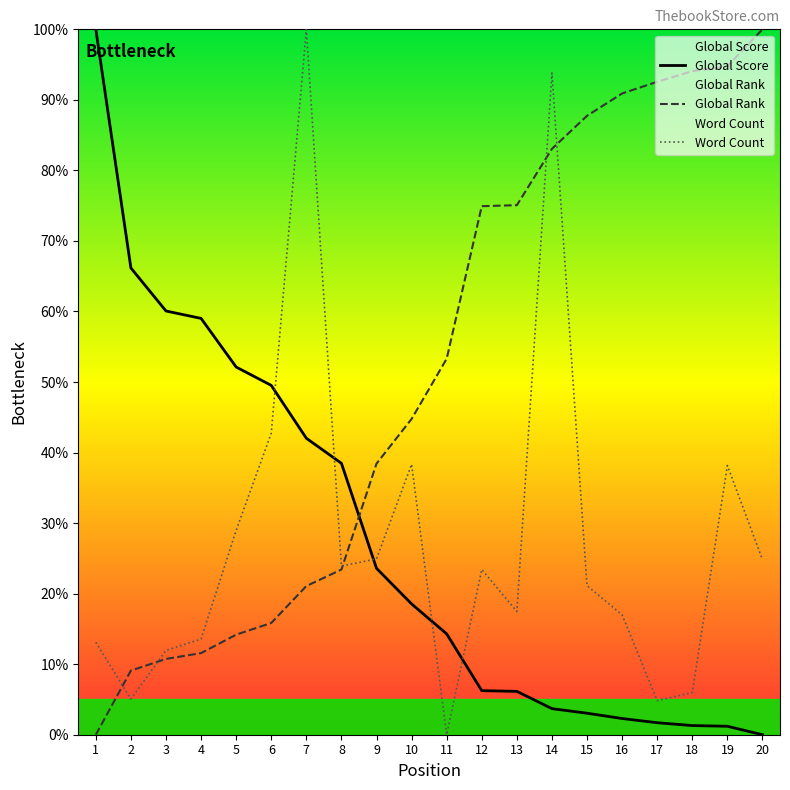

Reading left to right, extract all data points from this chart.

Global Score: 100.0	66.2	60.1	59.0	52.1	49.5	42.0	38.5	23.6	18.5	14.3	6.2	6.1	3.7	3.0	2.3	1.7	1.3	1.2	0.0
Global Rank: 0.0	9.1	10.7	11.6	14.2	15.8	21.1	23.4	38.4	44.8	53.3	74.9	75.1	83.1	87.7	90.9	92.6	94.1	94.8	100.0
Word Count: 13.1	5.1	12.0	13.6	29.0	42.8	100.0	23.9	24.9	38.3	0.0	23.4	17.5	93.8	21.1	17.0	4.8	6.0	38.2	24.8